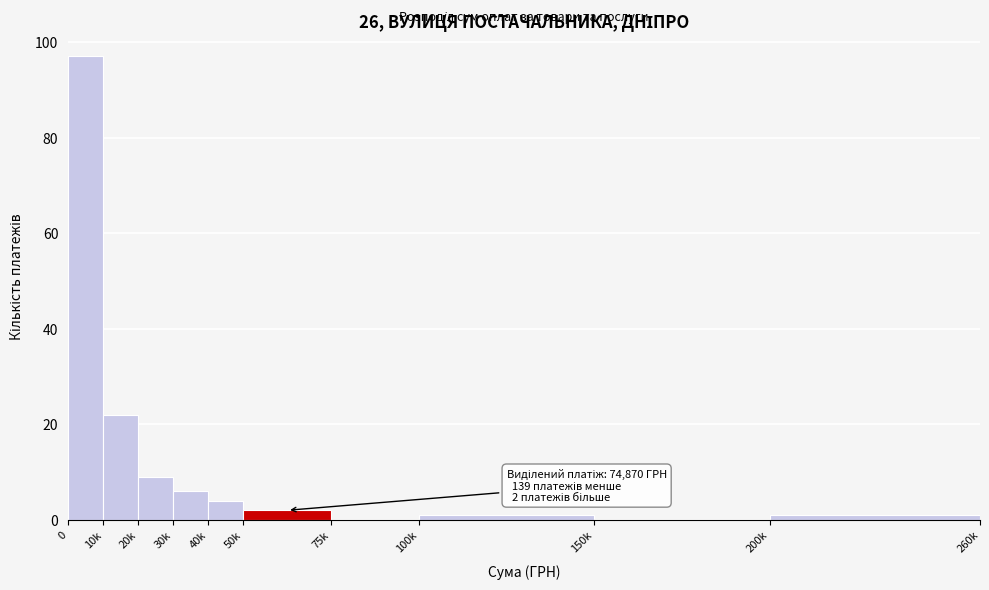

Reading left to right, transcribe all the data shown in this chart.

0=97	10k=22	20k=9	30k=6	40k=4	50k=2	75k=0	100k=1	150k=0	200k=1